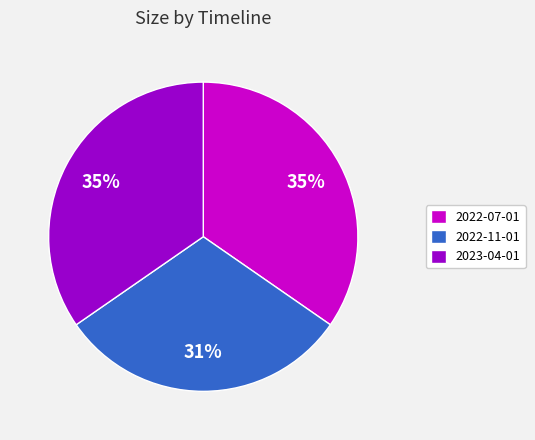

Approximately how many times larger is the value at 2023-04-01 compared to 2022-11-01?

1.1